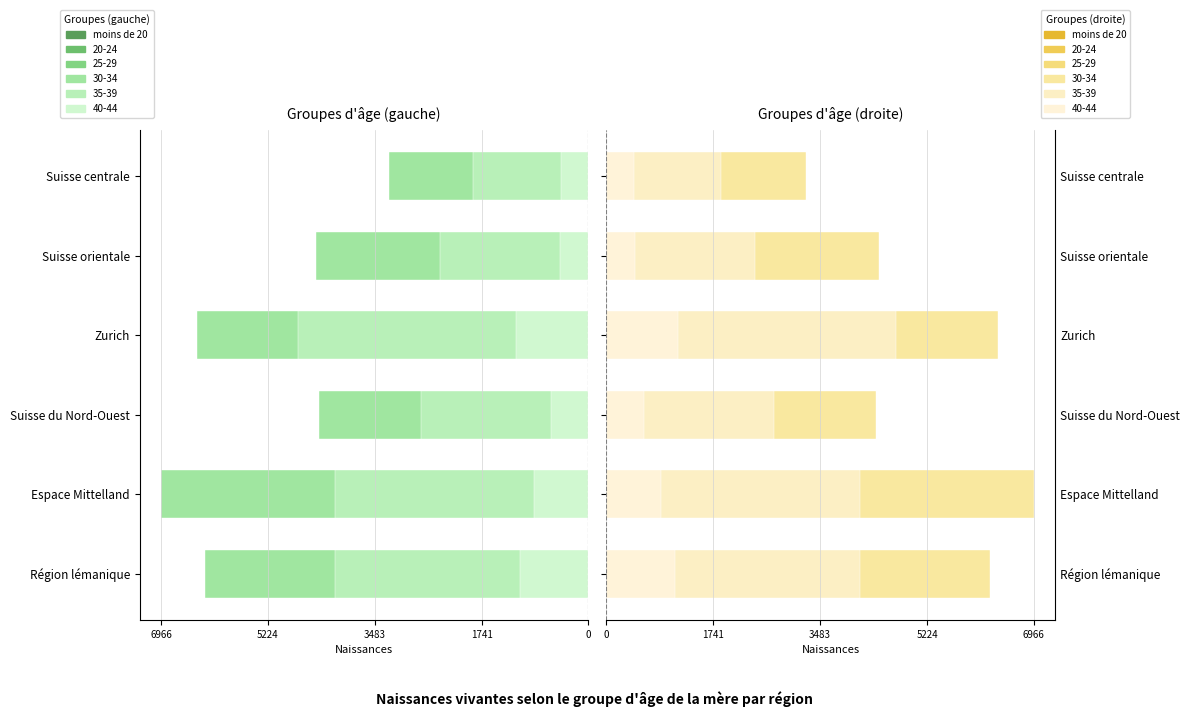

What position from the left is Suisse orientale?

5